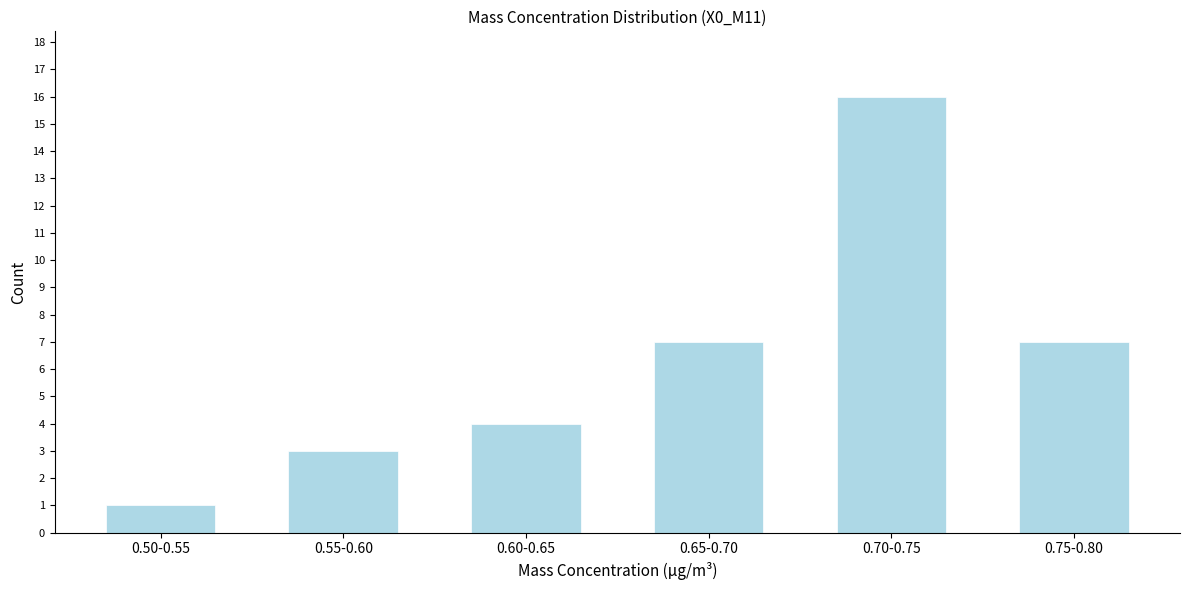

Reading left to right, transcribe all the data shown in this chart.

0.50-0.55=1	0.55-0.60=3	0.60-0.65=4	0.65-0.70=7	0.70-0.75=16	0.75-0.80=7